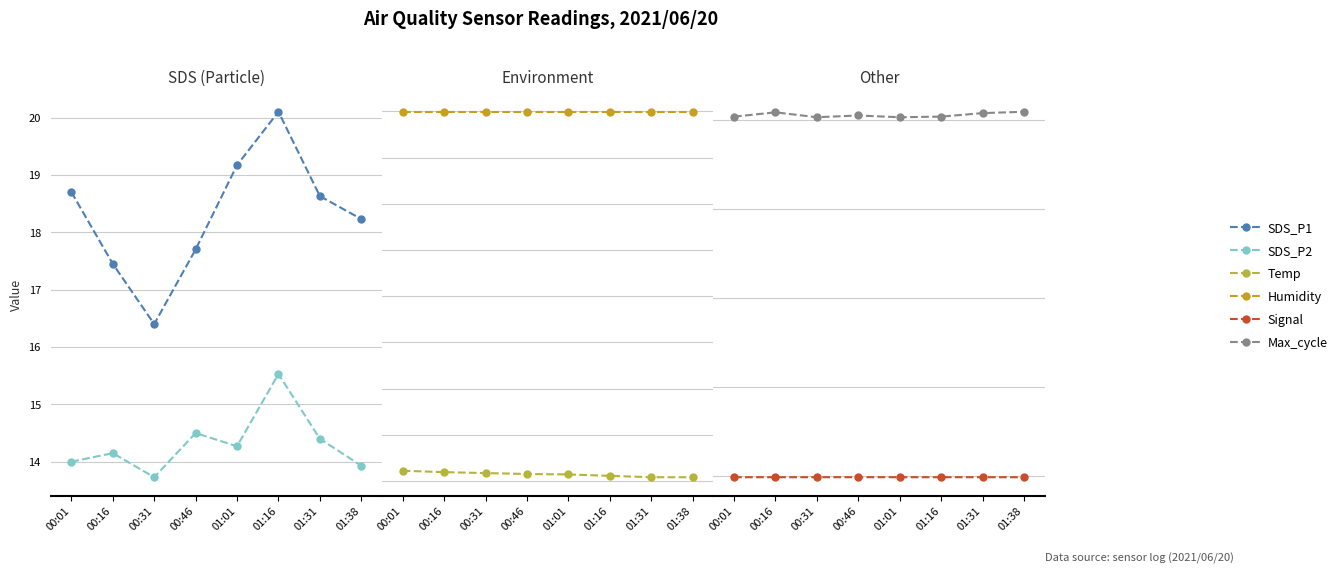

What is the maximum value for Temp?

22.2